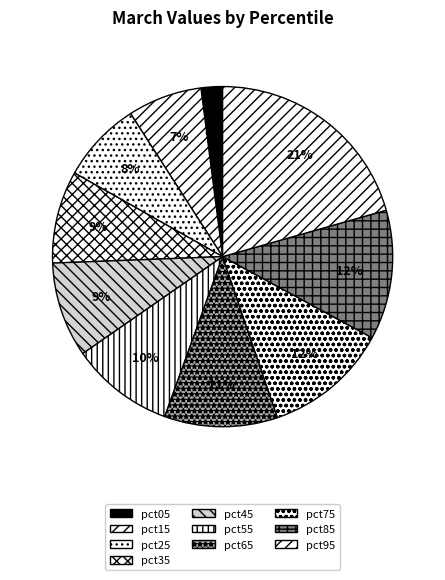

The pct95 slice represents 31% of the pie. True or false?

False